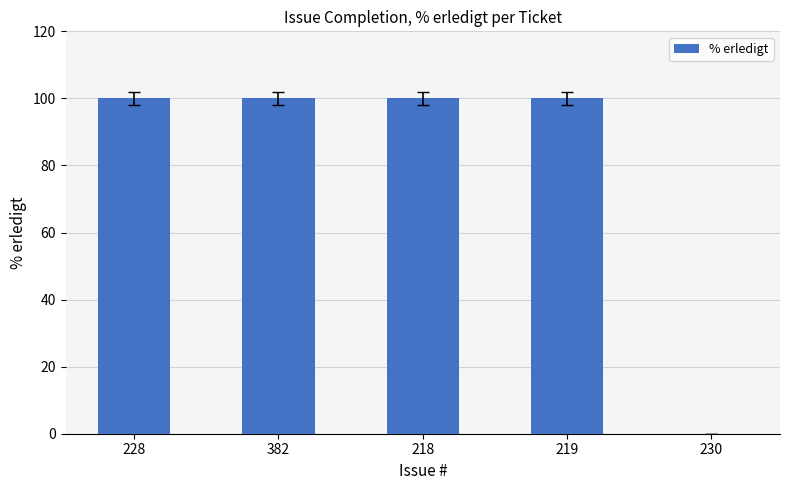

Reading left to right, list all the values displayed in this chart.

228=100	382=100	218=100	219=100	230=0